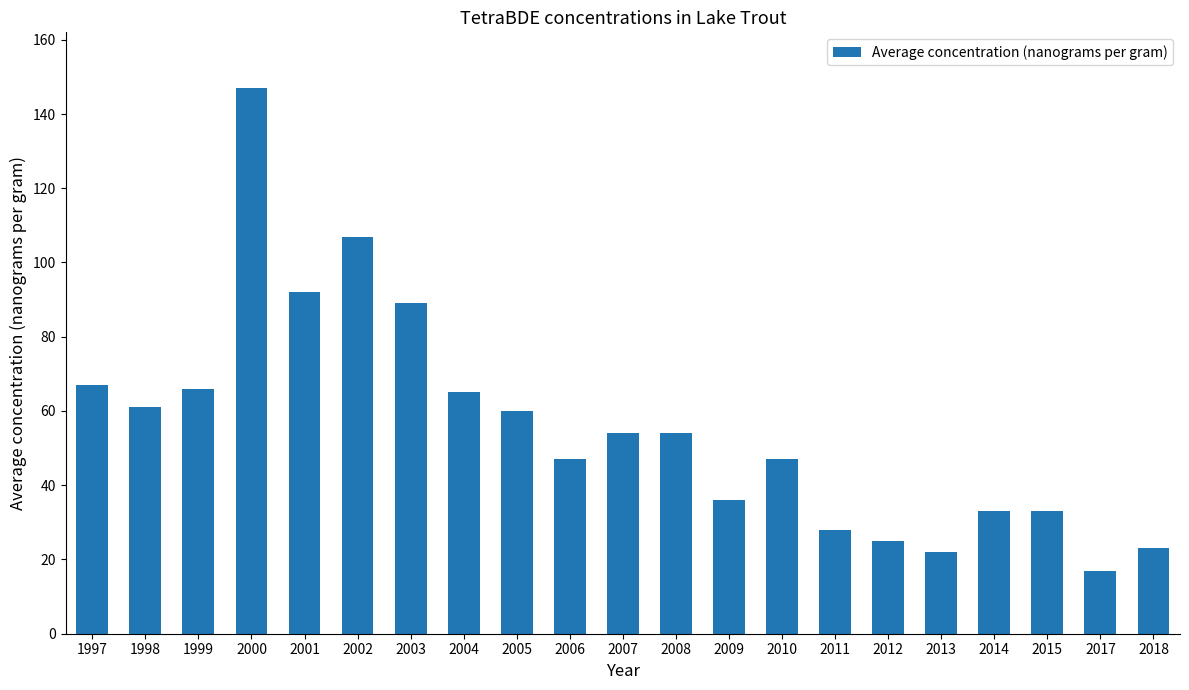

Reading right to left, transcribe all the data shown in this chart.

23	17	33	33	22	25	28	47	36	54	54	47	60	65	89	107	92	147	66	61	67